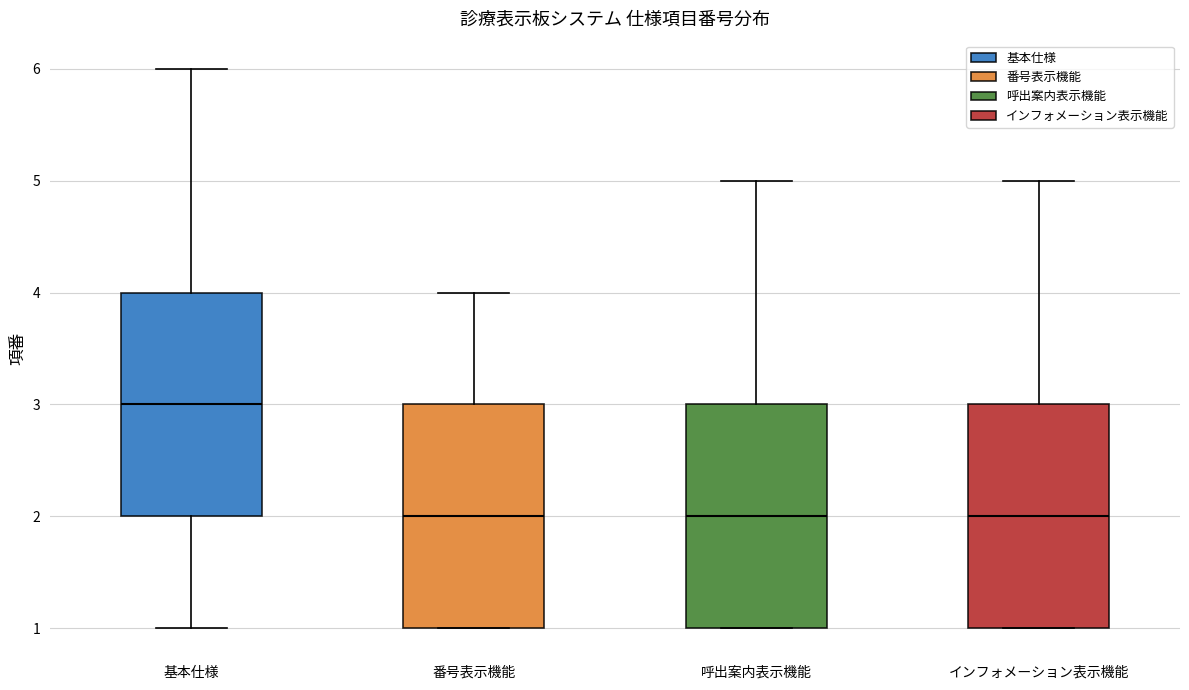

Reading left to right, transcribe this box plot: for each box, give where its median line is, the range the box spans, and where its two whiskers end, as read against the y-axis. The values are not printed on the chart, so give them approximately, as read against the axis.

基本仕様: median 3, box 2 to 4, whiskers 1 to 6
番号表示機能: median 2, box 1 to 3, whiskers 1 to 4
呼出案内表示機能: median 2, box 1 to 3, whiskers 1 to 5
インフォメーション表示機能: median 2, box 1 to 3, whiskers 1 to 5